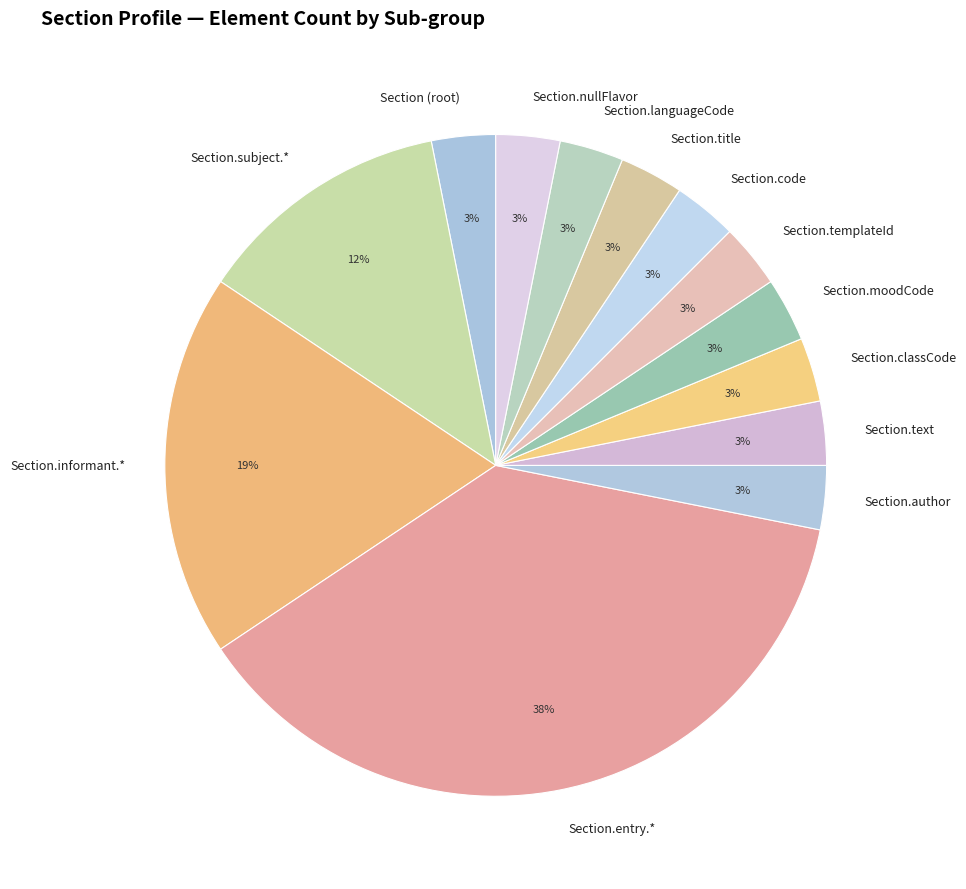

Is it true that Section.templateId is 3% of the pie?

True